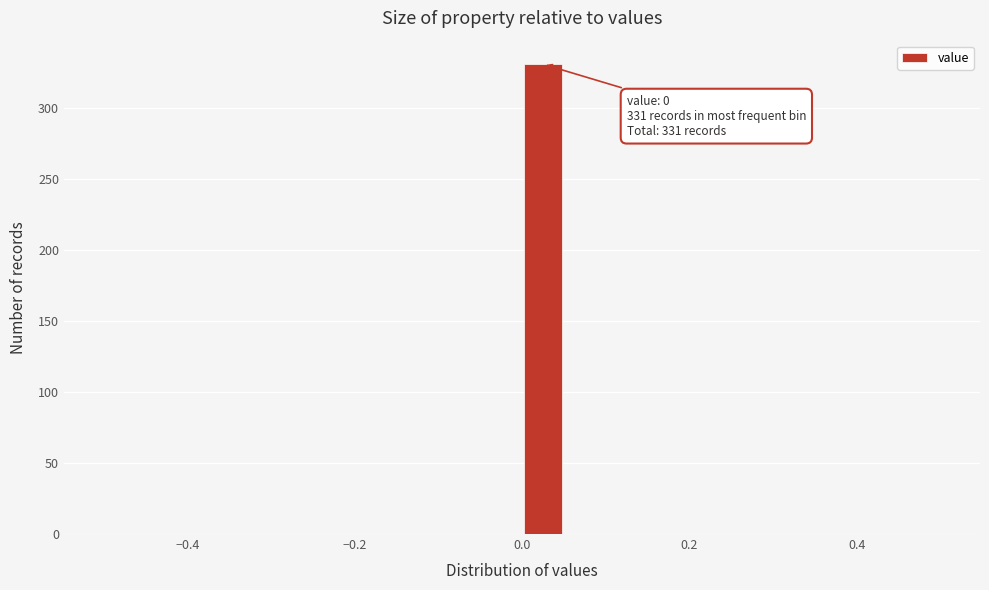

Read against the x-axis, roughly where is the centre of the tallest bar?

0.02